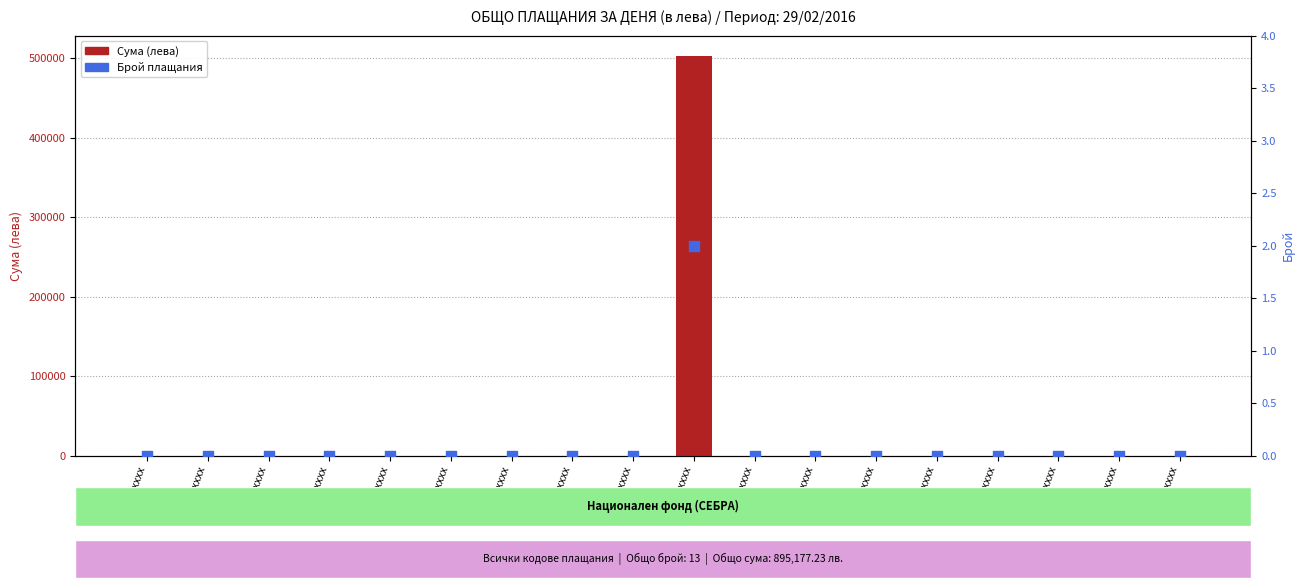

At how many categories does at least one series exceed 214040?

1